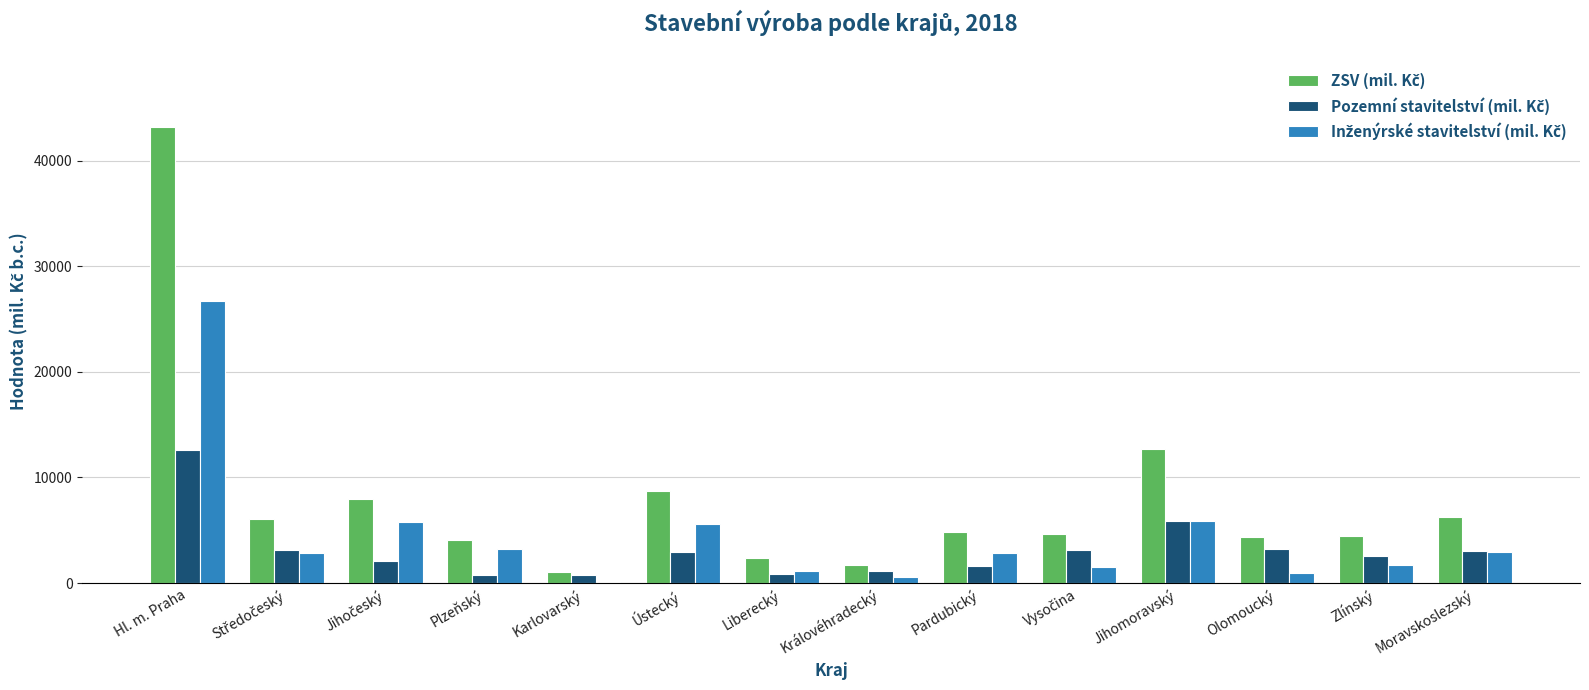

At which category is the sum across all series the highest?

Hl. m. Praha